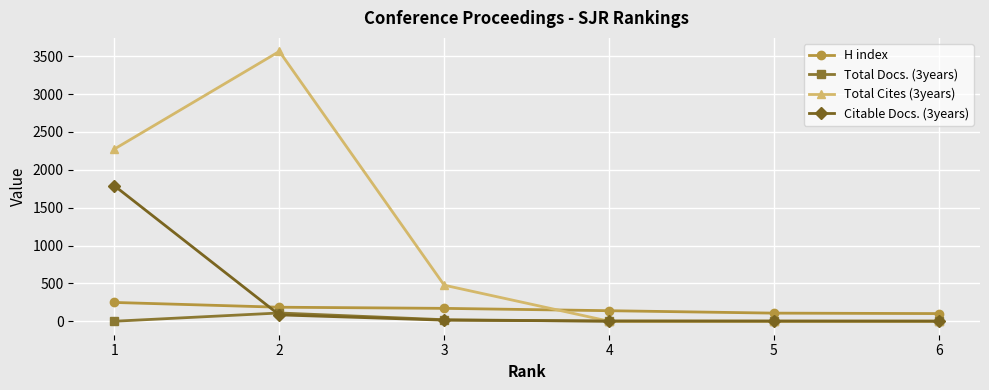

True or false: Citable Docs. (3years) and H index cross at least once.

True